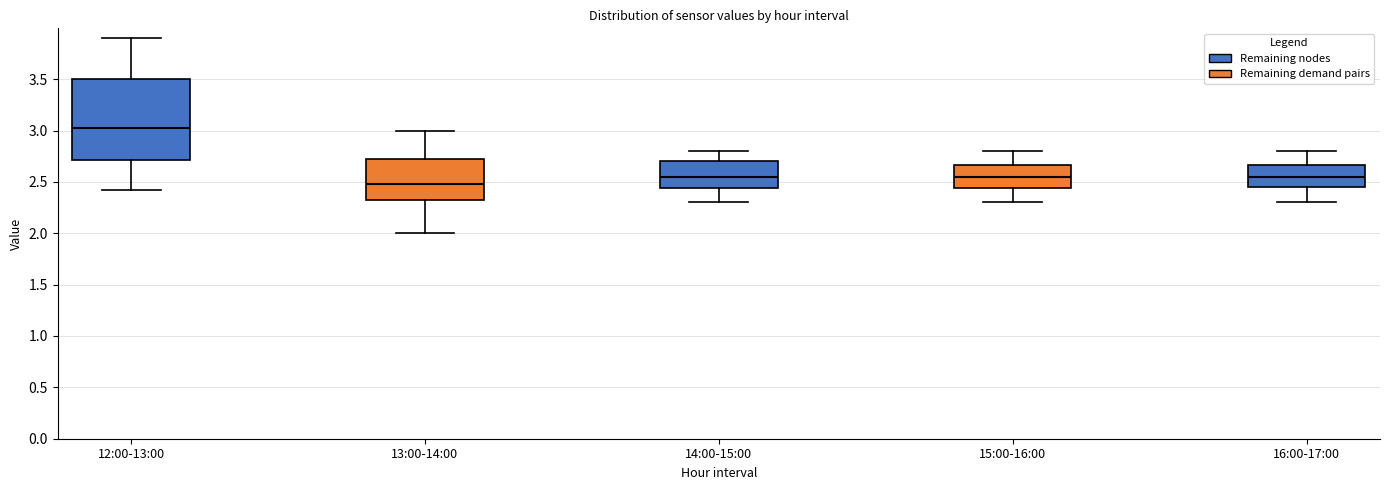

Where does the median line of the box for 12:00-13:00 sit on the y-axis? The values are not printed on the chart, so give them approximately, as read against the axis.

3.05